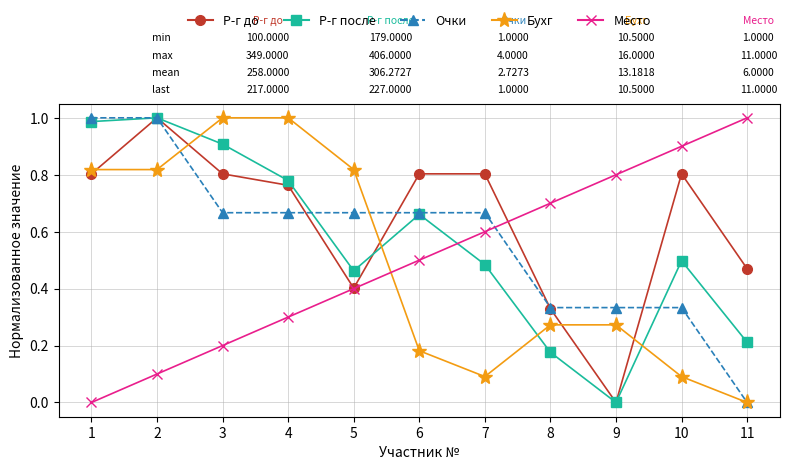

At which label does Очки reach its minimum?

11